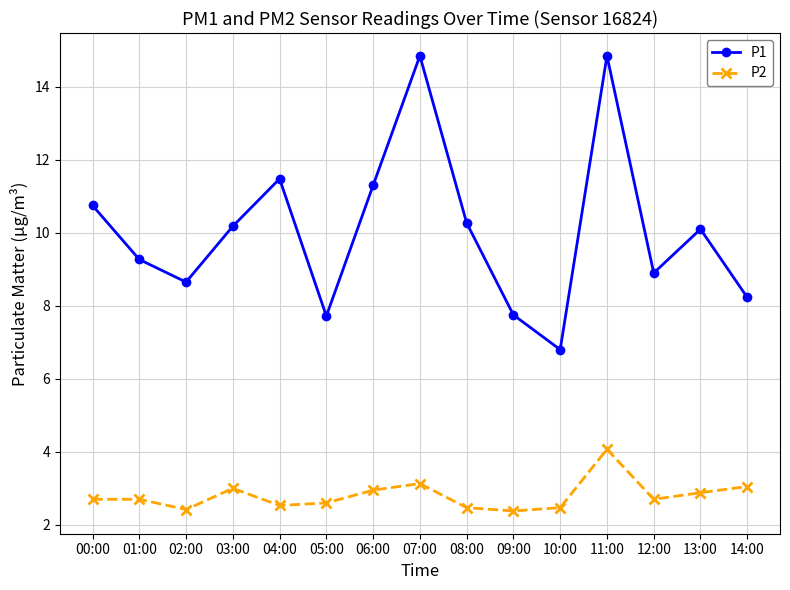

Is the value of P2 at 13:00 greater than the value of P1 at 09:00?

No